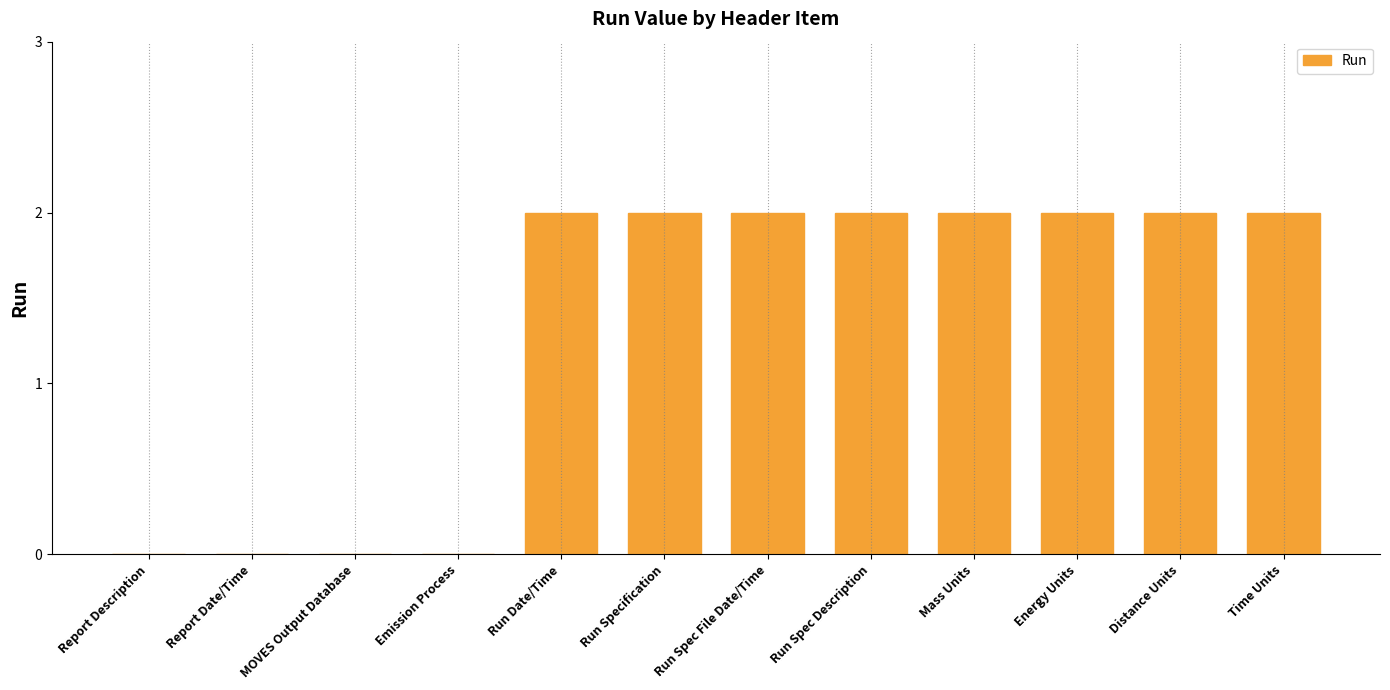

What is the sum of all values?

16